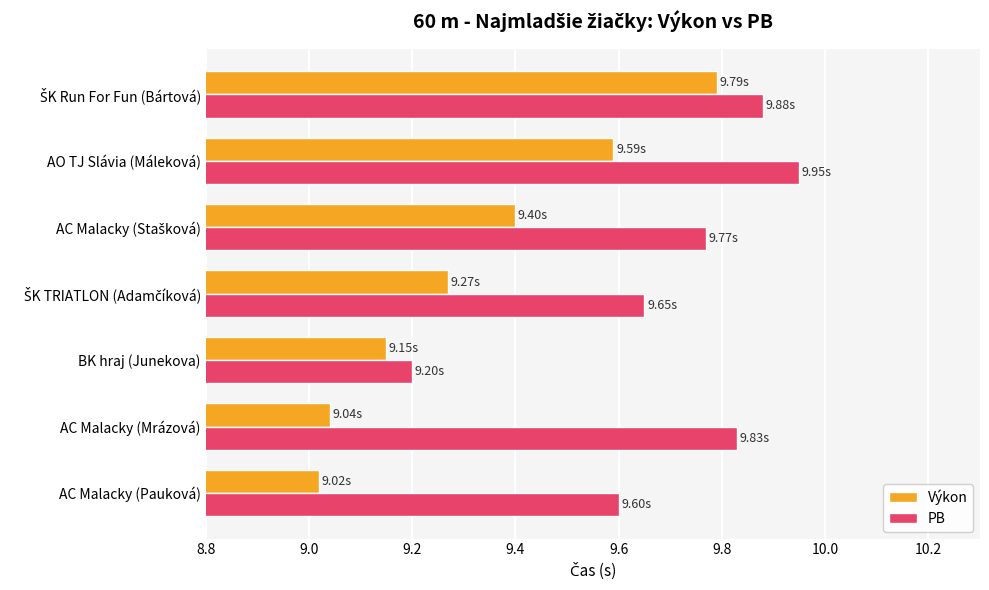

Which series has the largest total across all categories?

PB